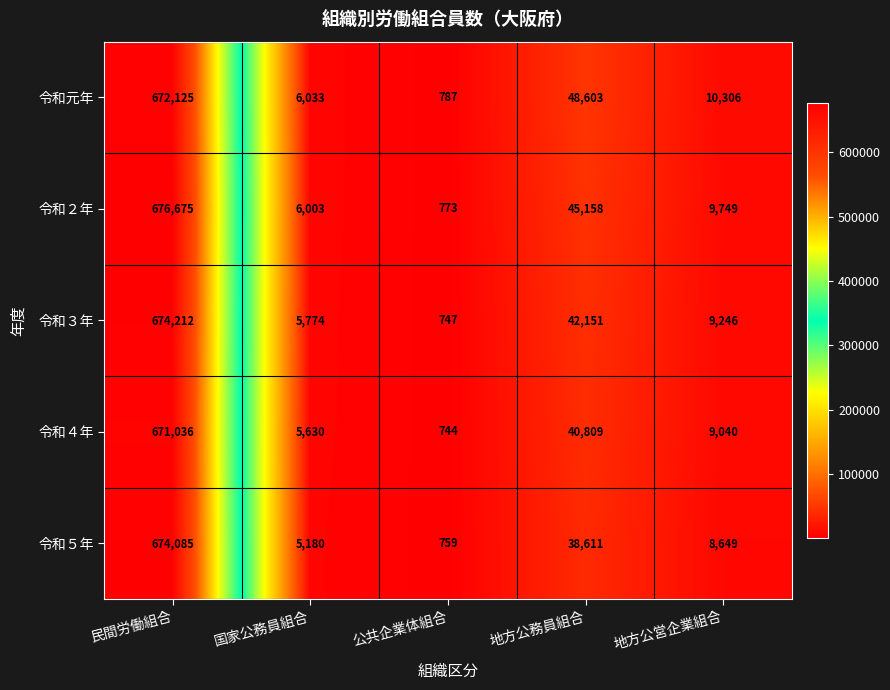

Reading left to right, what are all the values shown in this chart?

令和元年: 民間労働組合=672125	国家公務員組合=6033	公共企業体組合=787	地方公務員組合=48603	地方公営企業組合=10306
令和２年: 民間労働組合=676675	国家公務員組合=6003	公共企業体組合=773	地方公務員組合=45158	地方公営企業組合=9749
令和３年: 民間労働組合=674212	国家公務員組合=5774	公共企業体組合=747	地方公務員組合=42151	地方公営企業組合=9246
令和４年: 民間労働組合=671036	国家公務員組合=5630	公共企業体組合=744	地方公務員組合=40809	地方公営企業組合=9040
令和５年: 民間労働組合=674085	国家公務員組合=5180	公共企業体組合=759	地方公務員組合=38611	地方公営企業組合=8649